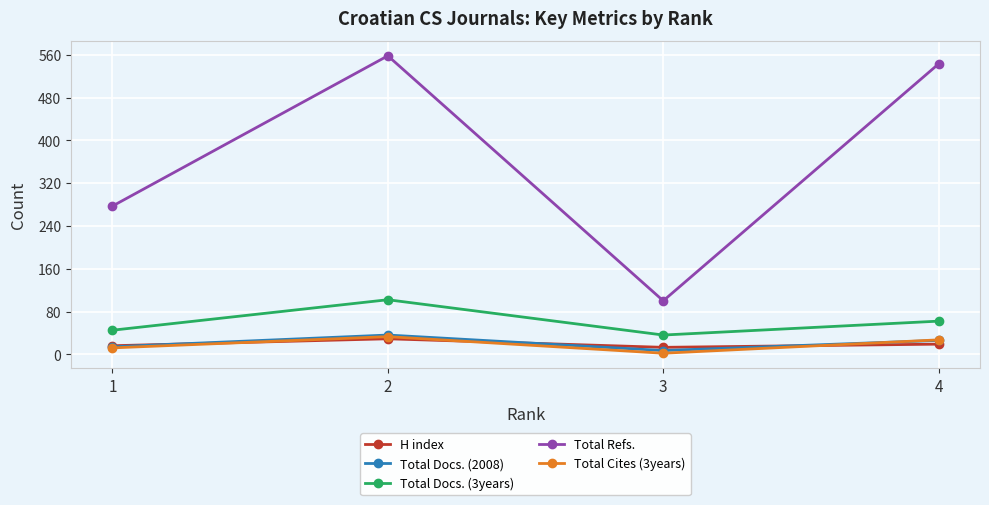

What are all the series names shown in the legend?

H index, Total Docs. (2008), Total Docs. (3years), Total Refs., Total Cites (3years)